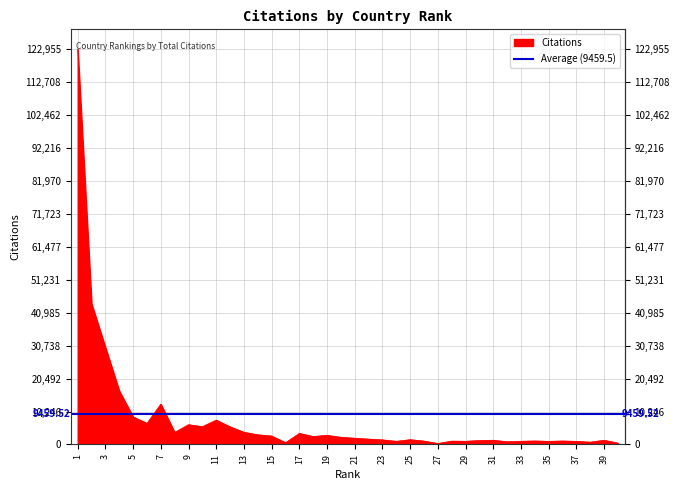

What is the change in value from 11 to 16?

-7026